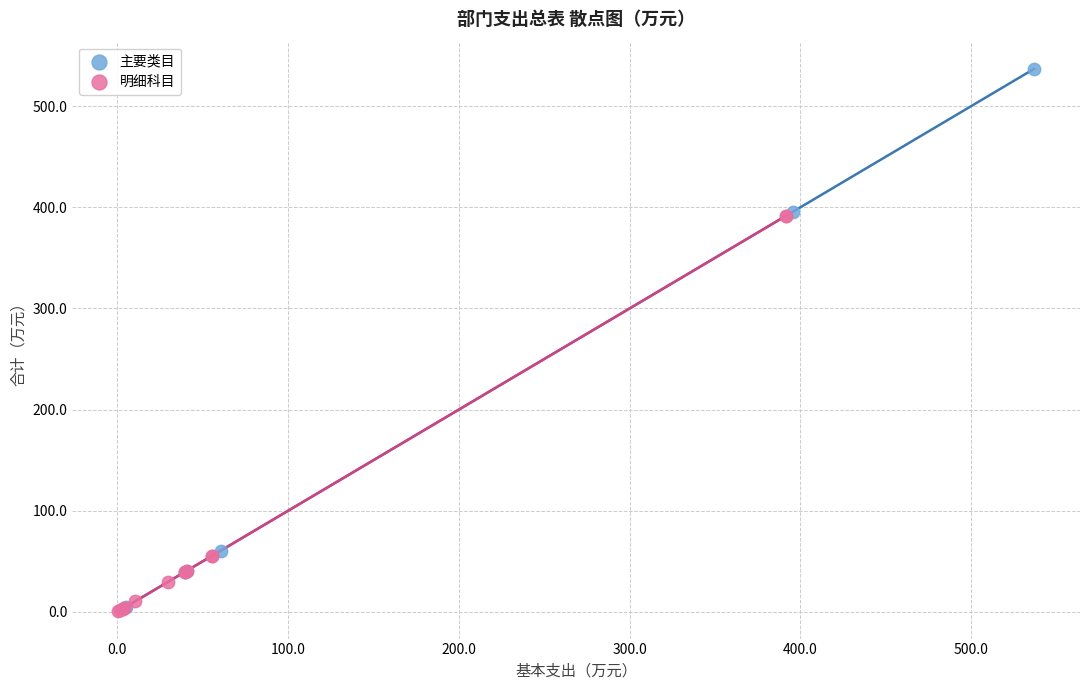

Which series contains the highest Y value?

主要类目